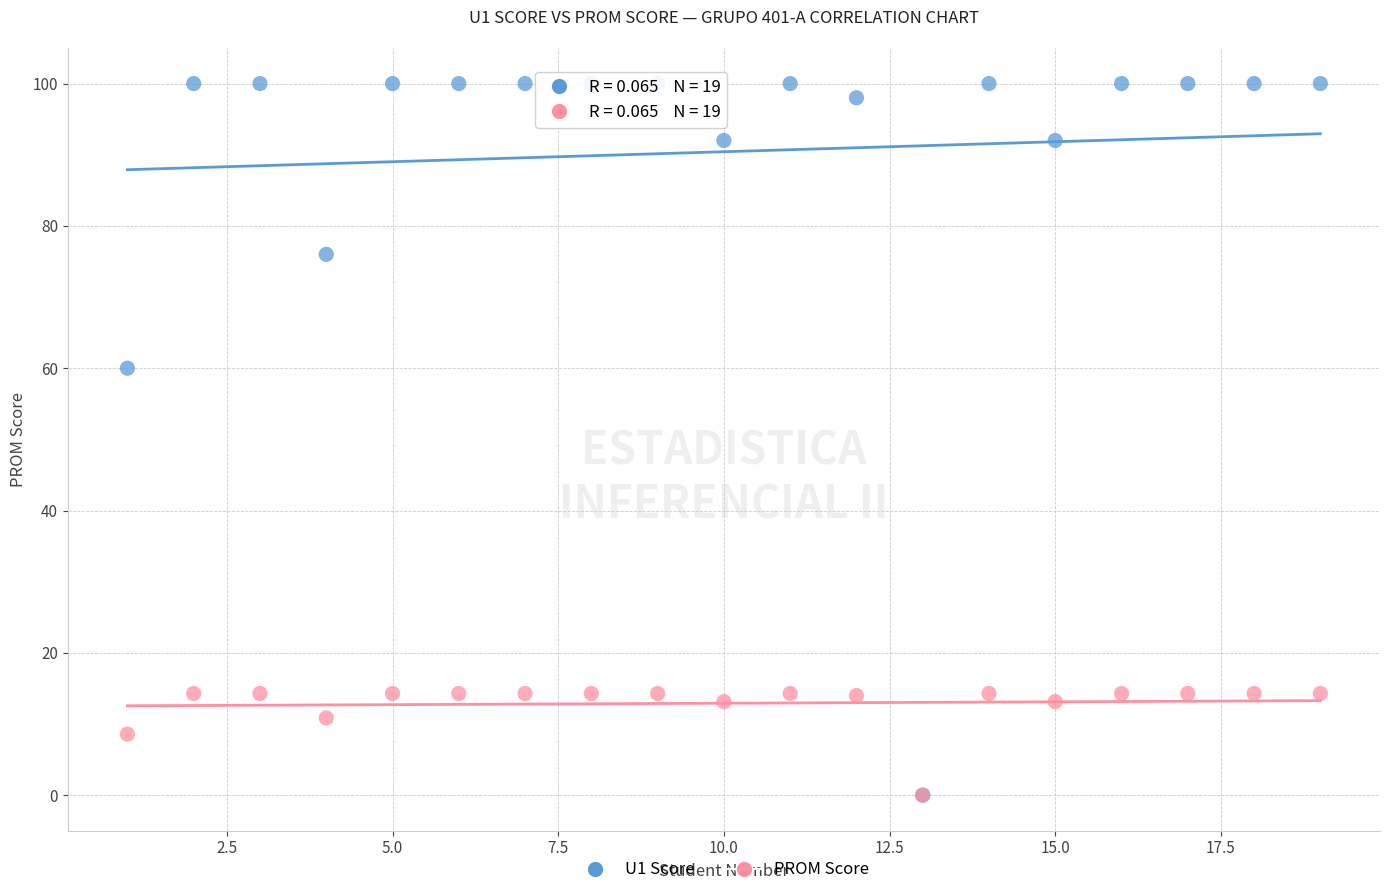

Across all series, what Y value is closest to 50?

60.0